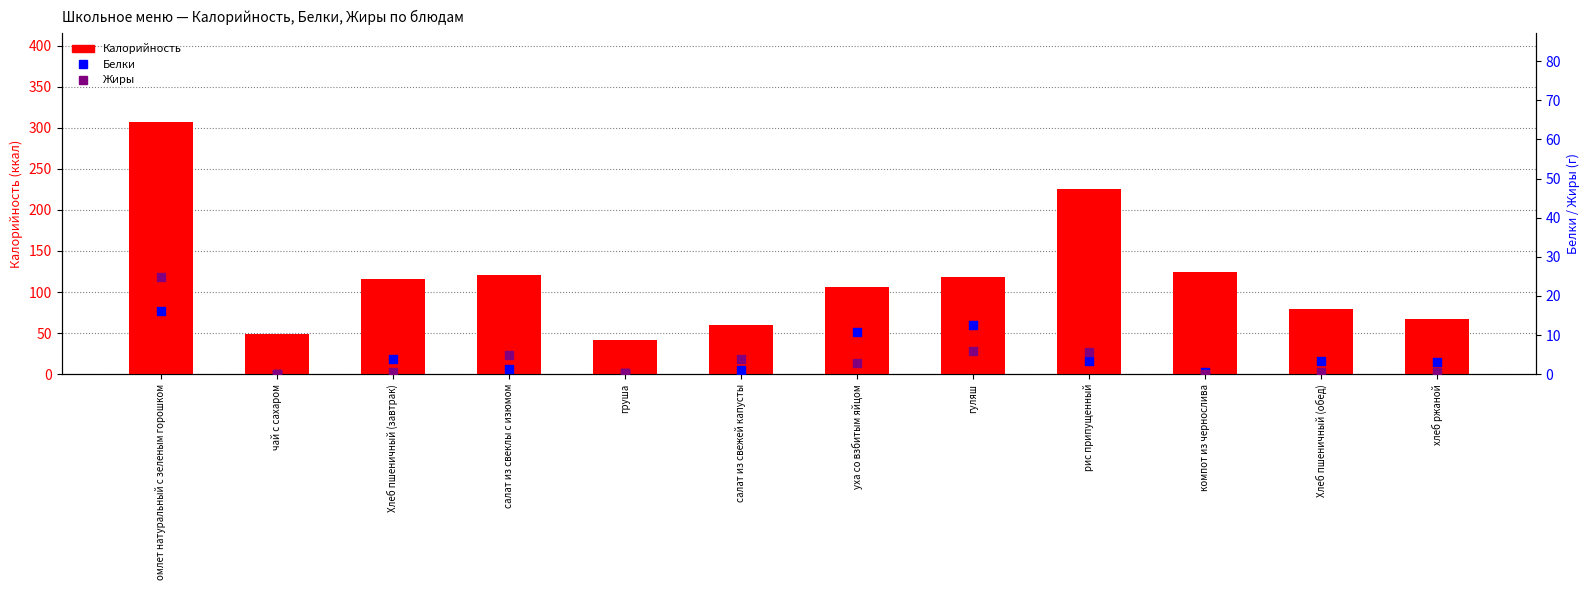

At how many categories does at least one series exceed 293?

1